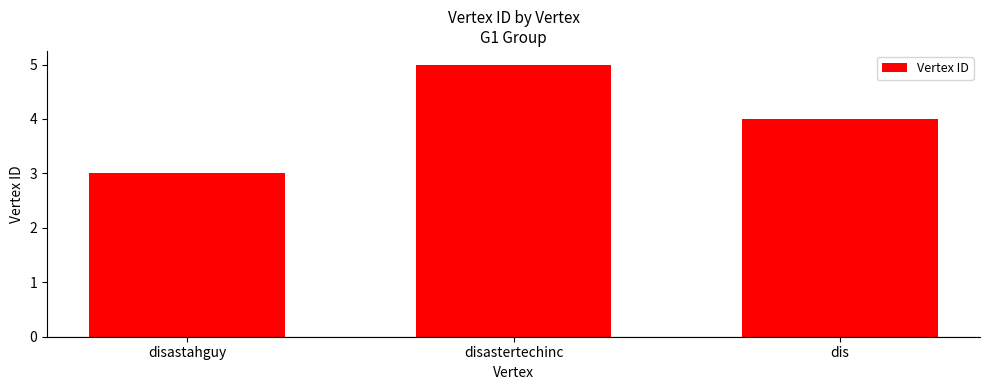

Count the number of categories in the chart.

3